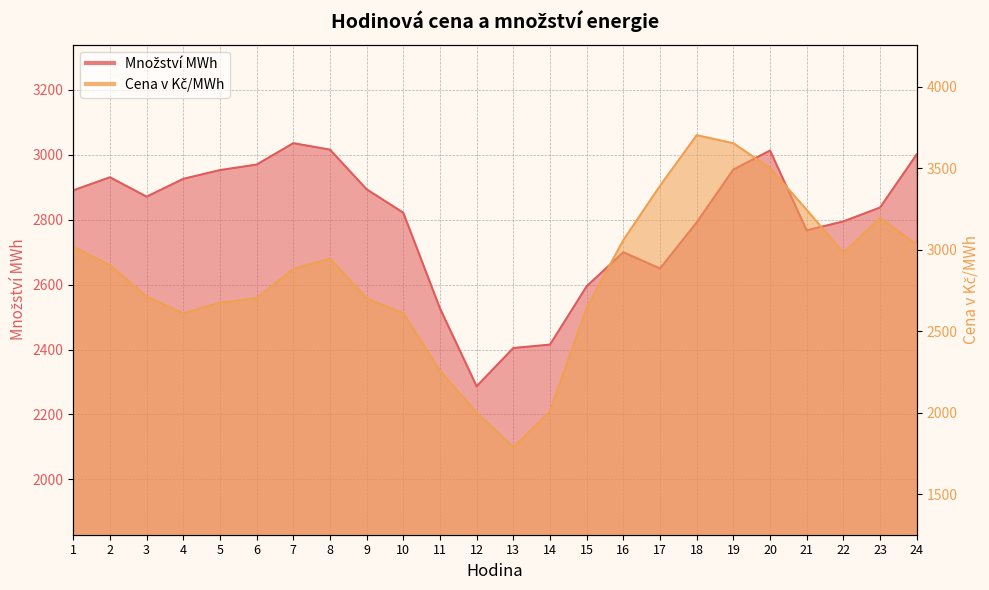

List the labels in order of Cena v Kč/MWh value, smallest first.

13, 12, 14, 11, 4, 10, 15, 5, 9, 6, 3, 7, 2, 8, 22, 1, 24, 16, 23, 21, 17, 20, 19, 18